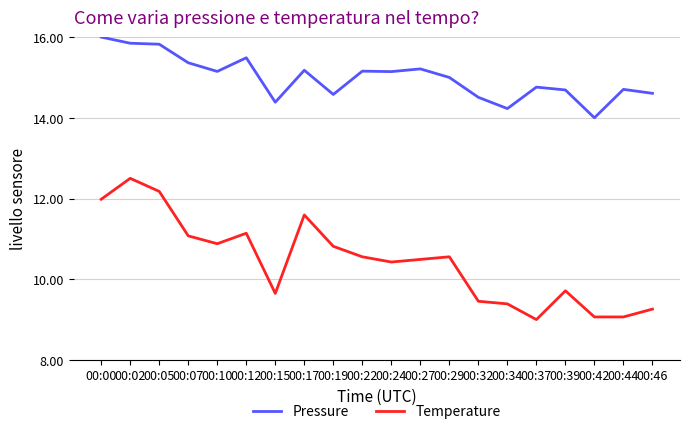

Rank the series by their average value, from lowest to highest.

Temperature, Pressure